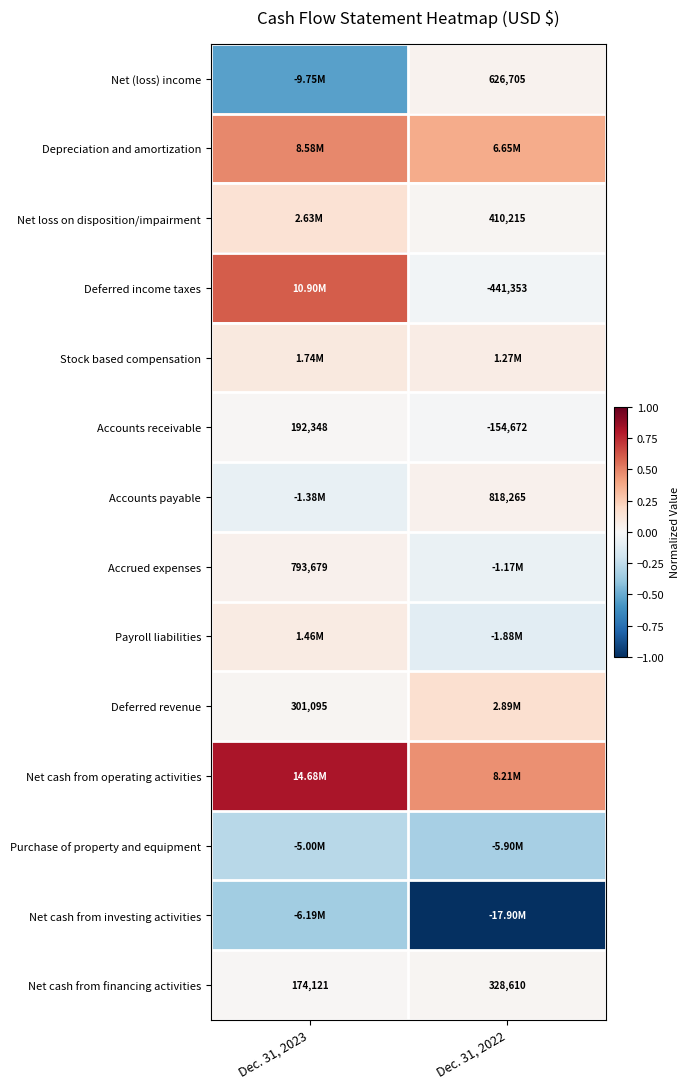

At how many categories does at least one series exceed 0?

2